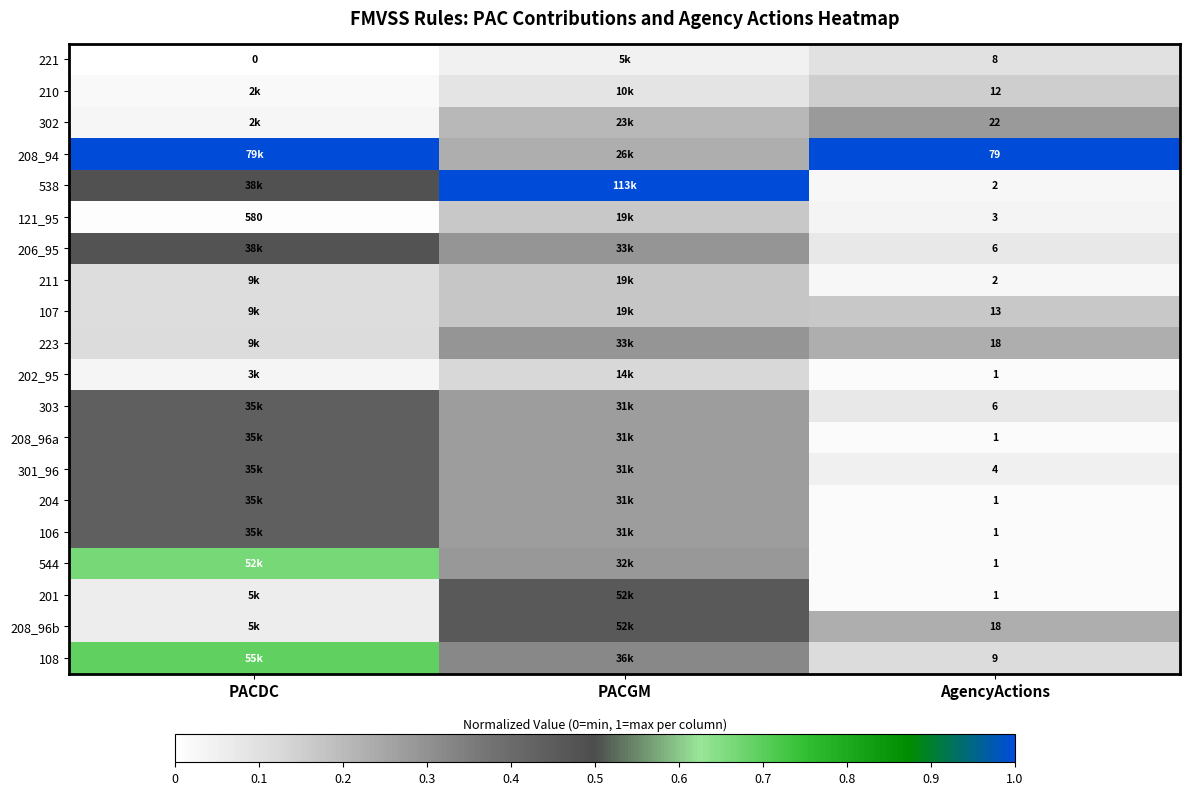

How many data points does each series have?

3